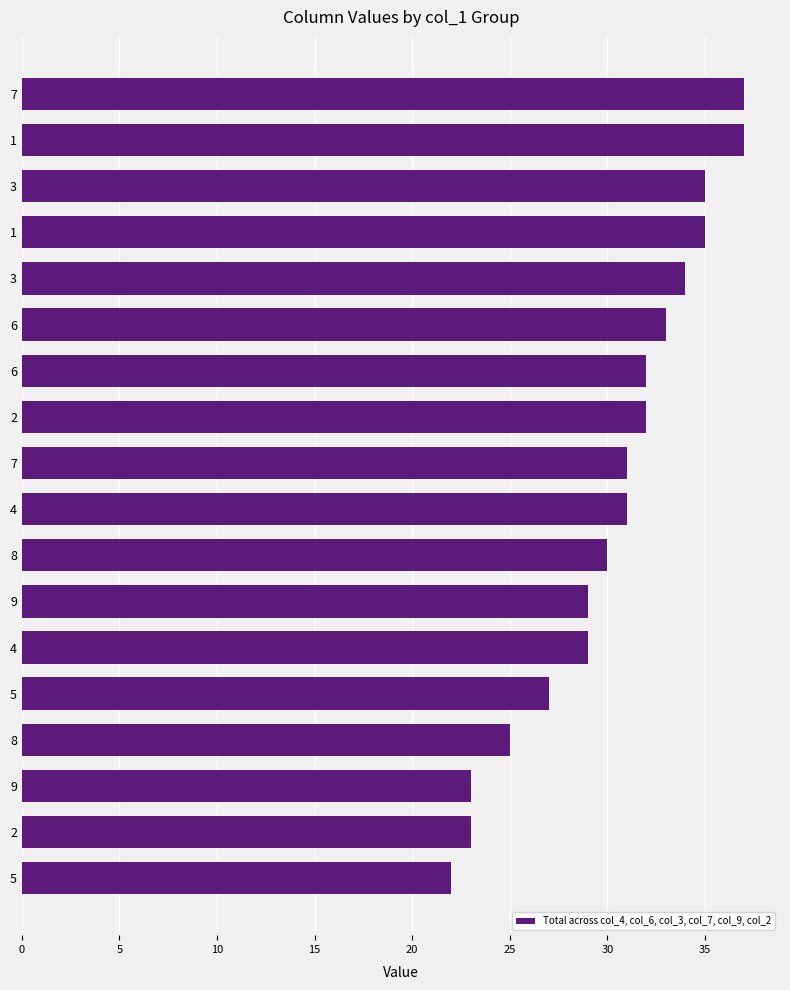

How many categories are shown in the chart?

18